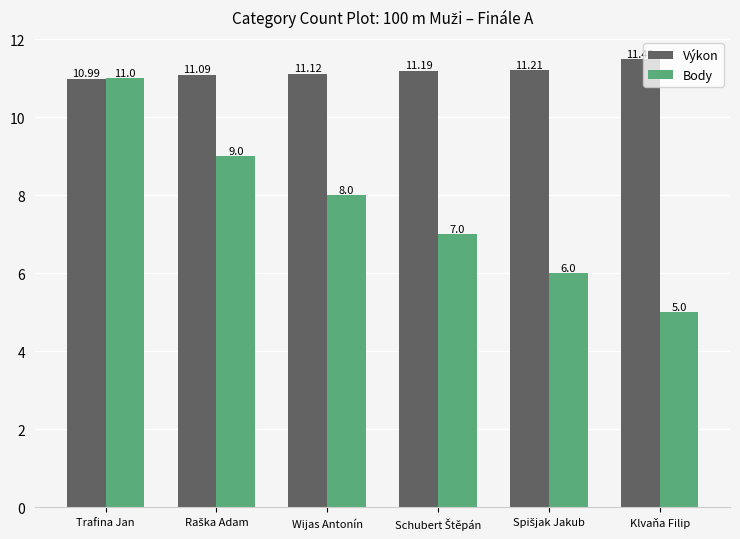

What is the average value of the Body series?

7.7